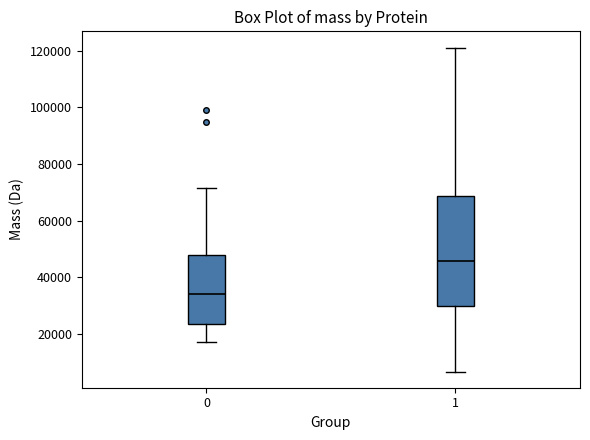

Reading left to right, read every box against the y-axis: the position of its median line, the range the box covers, and the ends of its whiskers. The values are not printed on the chart, so give them approximately, as read against the axis.

0: median 34000, box 24000 to 48000, whiskers 18000 to 72000
1: median 46000, box 30000 to 68000, whiskers 6000 to 122000